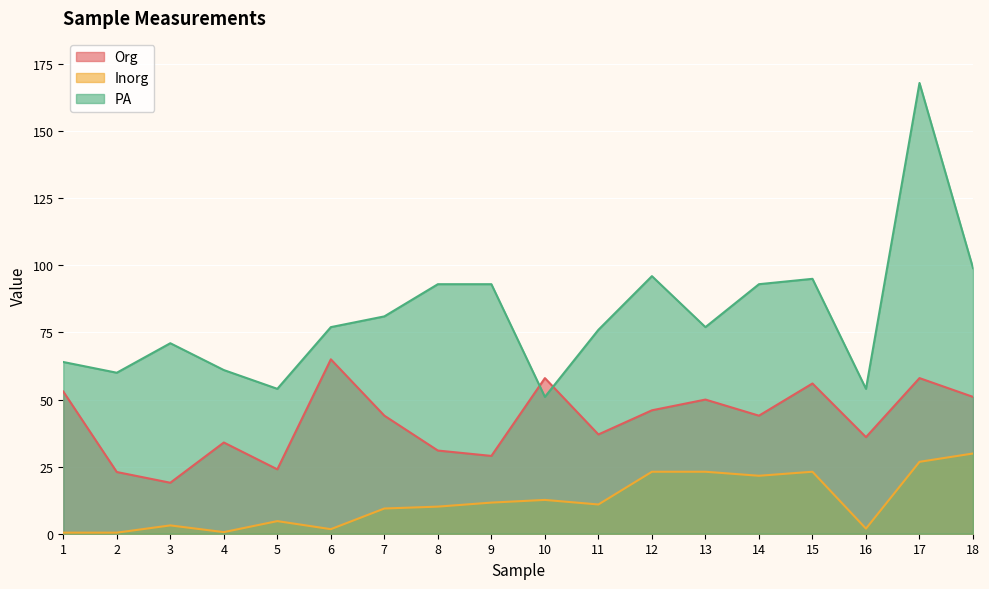

Reading right to left, what are all the values shown in this chart?

Org: 51.0	58.0	36.0	56.0	44.0	50.0	46.0	37.0	58.0	29.0	31.0	44.0	65.0	24.0	34.0	19.0	23.0	53.0
Inorg: 29.9	26.8	1.9	23.1	21.6	23.1	23.1	10.9	12.6	11.6	10.1	9.4	1.7	4.7	0.6	3.1	0.4	0.4
PA: 99.0	168.0	54.0	95.0	93.0	77.0	96.0	76.0	51.0	93.0	93.0	81.0	77.0	54.0	61.0	71.0	60.0	64.0